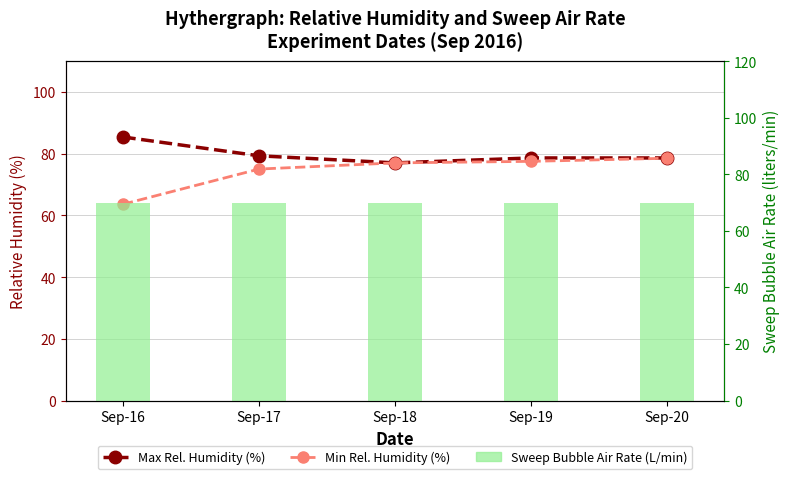

Reading left to right, transcribe all the data shown in this chart.

Max Rel. Humidity (%): 85.4	79.3	77.0	78.6	78.6
Min Rel. Humidity (%): 63.6	75.0	77.0	77.5	78.5
Sweep Bubble Air Rate (L/min): 70.0	70.0	70.0	70.0	70.0